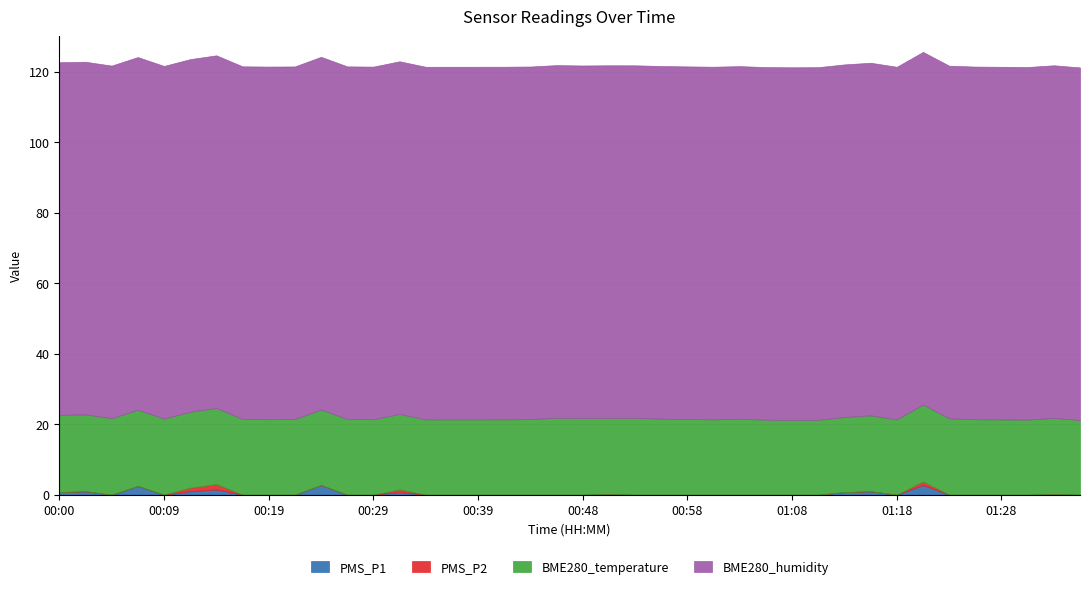

True or false: BME280_humidity has a value of 100.0 at 00:29.

True